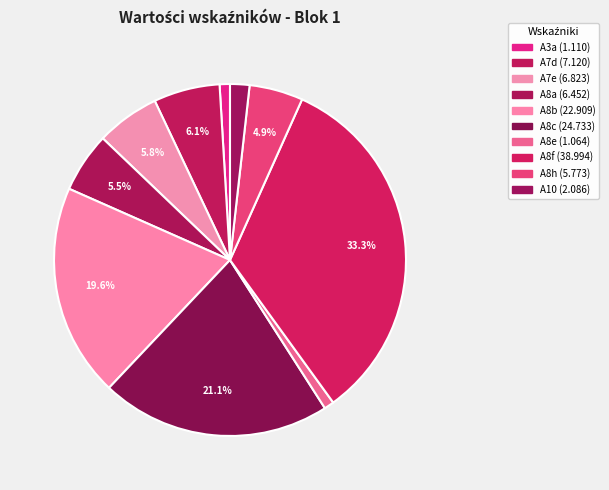

Rank the categories by value from highest to lowest.

A8f, A8c, A8b, A7d, A7e, A8a, A8h, A10, A3a, A8e